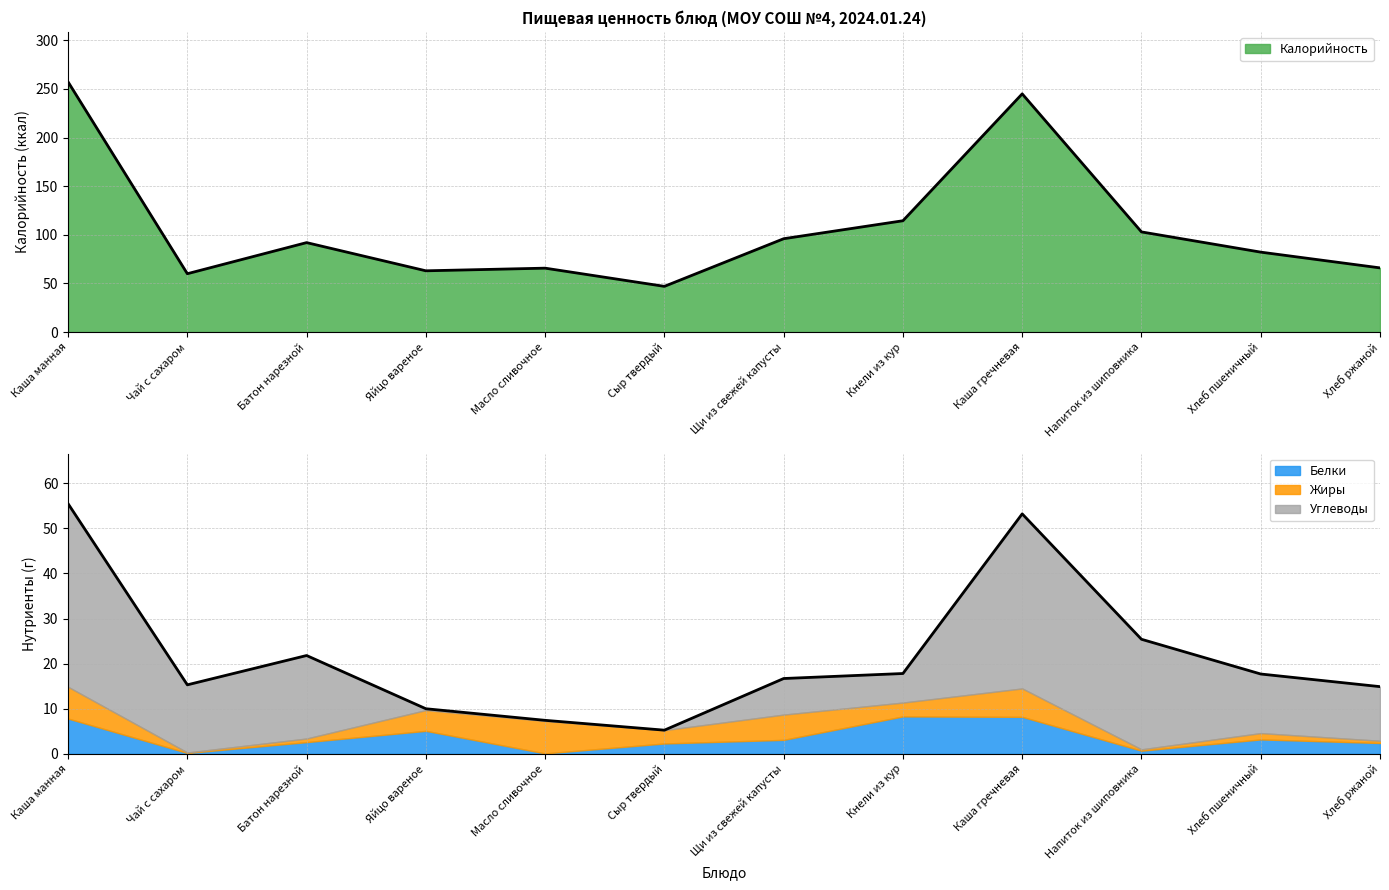

True or false: Калорийность has a value of 257.3 at Каша манная.

True